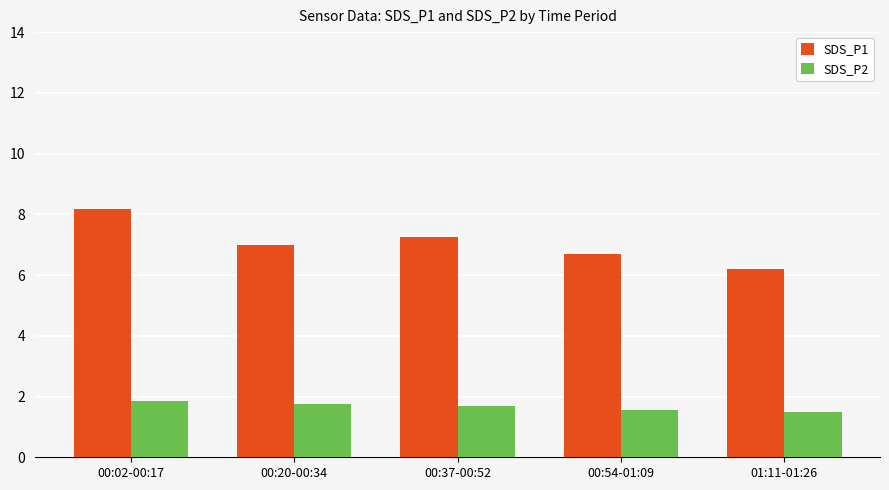

True or false: SDS_P2 has a value of 1.6 at 00:54-01:09.

True